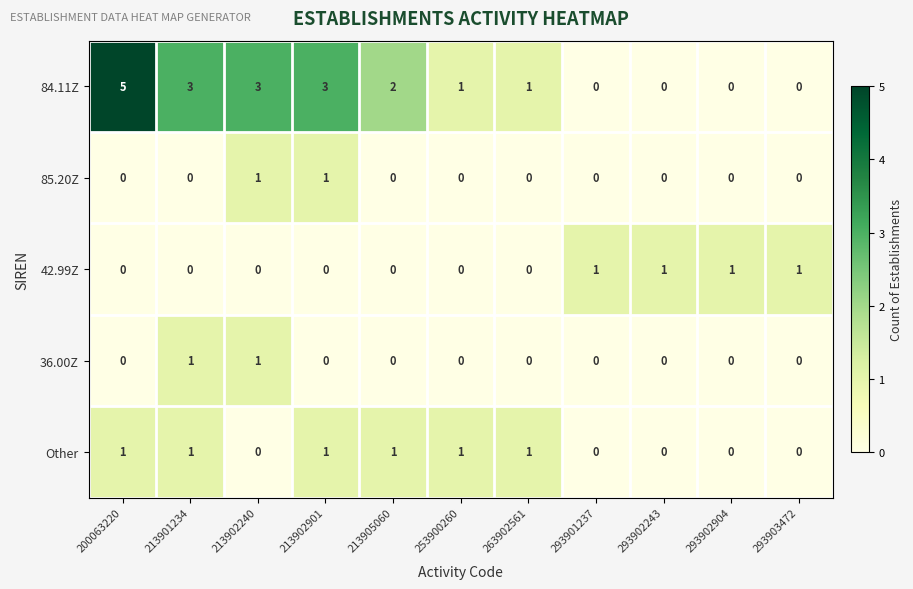

How many data points does each series have?

11